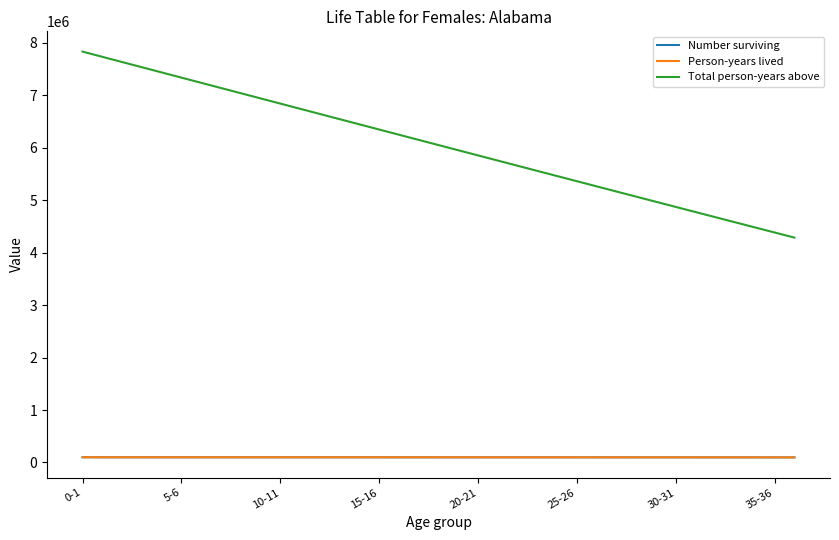

Which series has the largest total across all categories?

Total person-years above